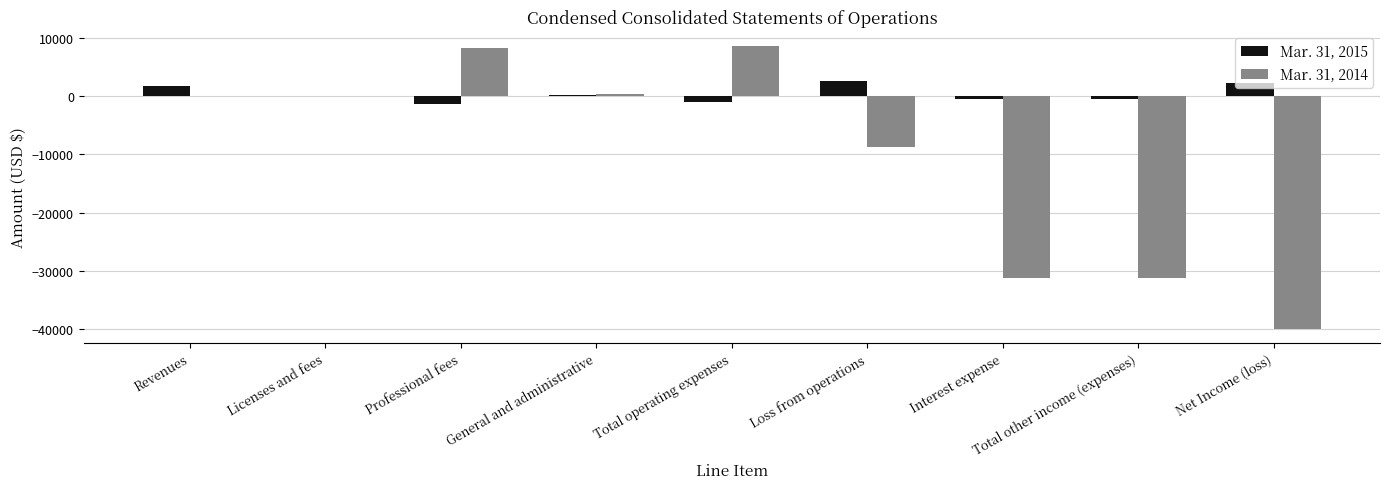

Between Professional fees and Net Income (loss), which series saw the biggest shift?

Mar. 31, 2014